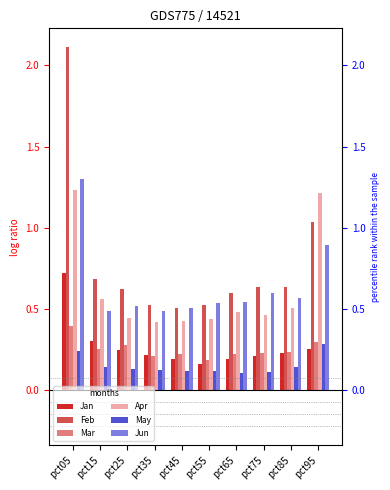

At how many categories does at least one series exceed 1?

2